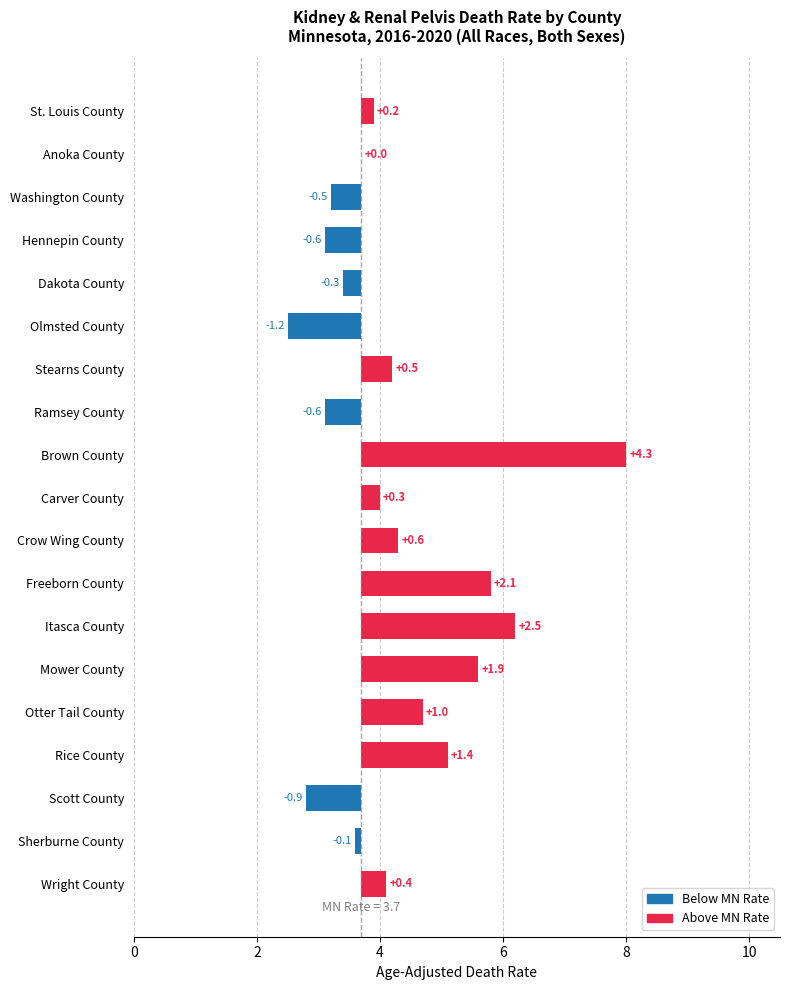

How many negative values are there?

7